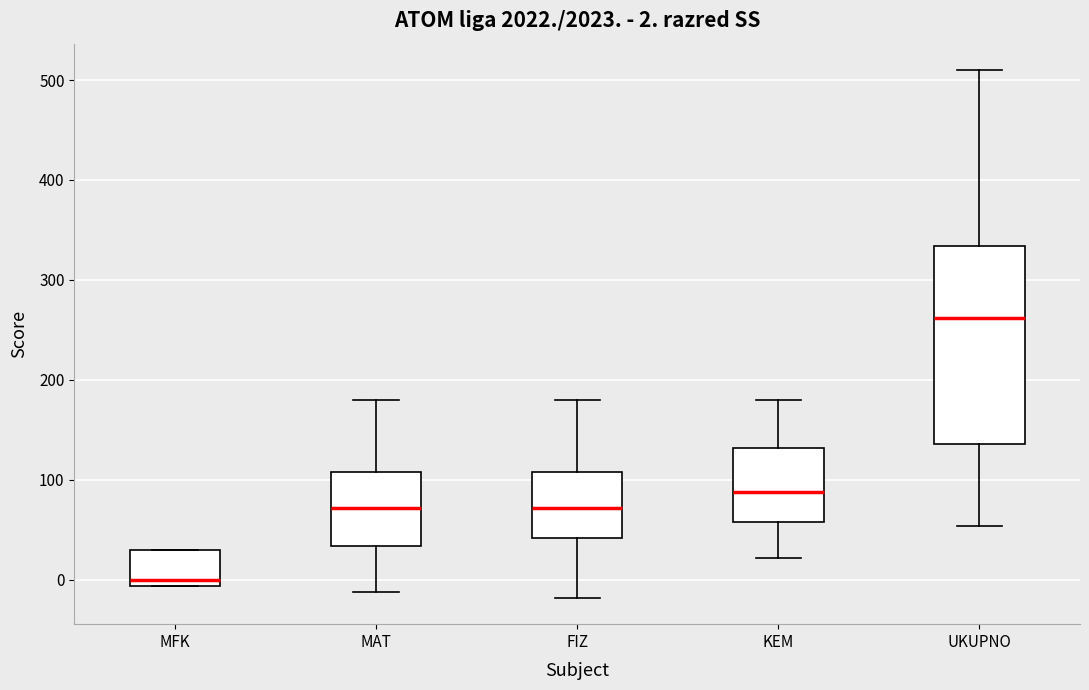

Which box has the highest median line?

UKUPNO